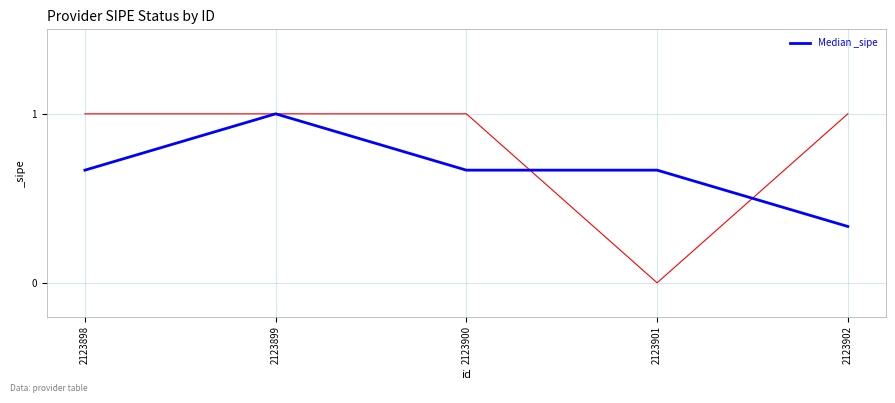

List the labels in order of value, largest first.

2123899, 2123898, 2123900, 2123901, 2123902